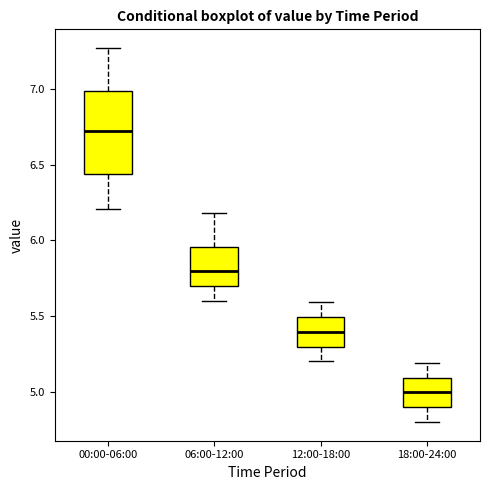

Reading left to right, transcribe this box plot: for each box, give where its median line is, the range the box spans, and where its two whiskers end, as read against the y-axis. The values are not printed on the chart, so give them approximately, as read against the axis.

00:00-06:00: median 6.70, box 6.45 to 7.00, whiskers 6.20 to 7.25
06:00-12:00: median 5.80, box 5.70 to 5.95, whiskers 5.60 to 6.20
12:00-18:00: median 5.40, box 5.30 to 5.50, whiskers 5.20 to 5.60
18:00-24:00: median 5.00, box 4.90 to 5.10, whiskers 4.80 to 5.20